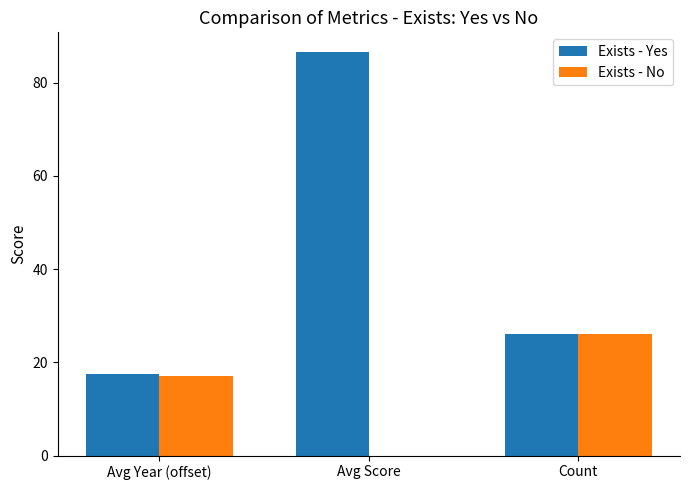

Between Avg Score and Count, which series saw the biggest shift?

Exists - Yes